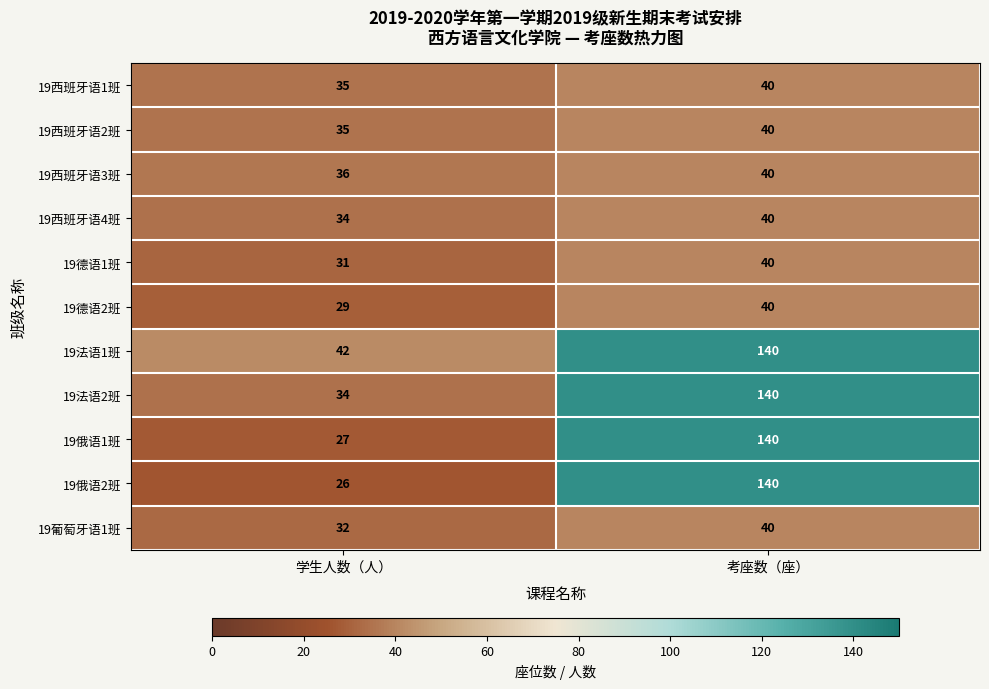

Reading left to right, list all the values displayed in this chart.

19西班牙语1班: 学生人数（人）=35	考座数（座）=40
19西班牙语2班: 学生人数（人）=35	考座数（座）=40
19西班牙语3班: 学生人数（人）=36	考座数（座）=40
19西班牙语4班: 学生人数（人）=34	考座数（座）=40
19德语1班: 学生人数（人）=31	考座数（座）=40
19德语2班: 学生人数（人）=29	考座数（座）=40
19法语1班: 学生人数（人）=42	考座数（座）=140
19法语2班: 学生人数（人）=34	考座数（座）=140
19俄语1班: 学生人数（人）=27	考座数（座）=140
19俄语2班: 学生人数（人）=26	考座数（座）=140
19葡萄牙语1班: 学生人数（人）=32	考座数（座）=40